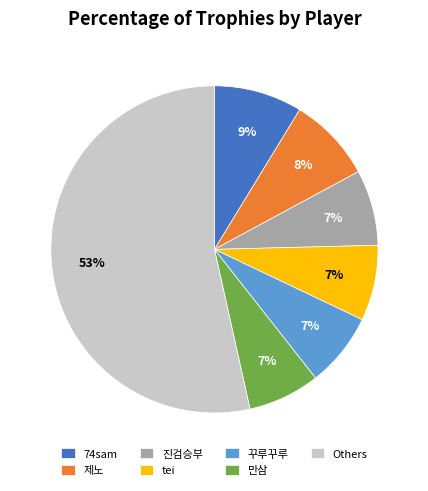

What percentage is the 진검승부 slice, to the nearest percent?

7%